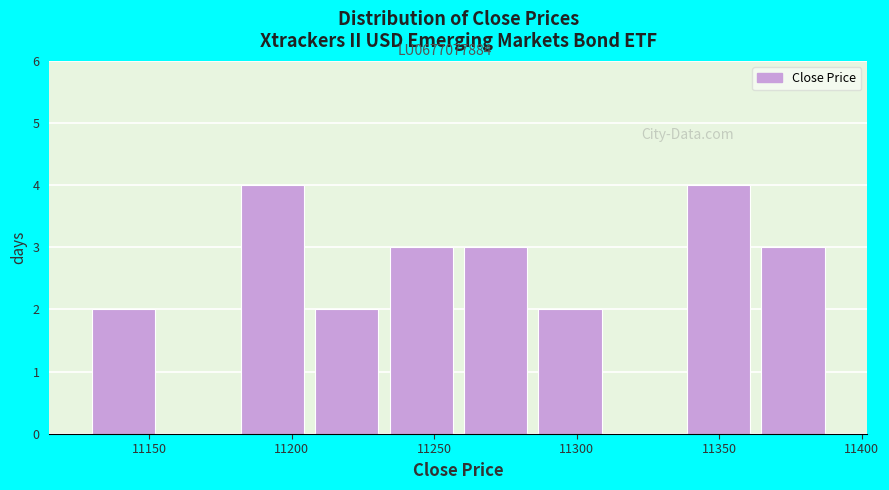

Reading left to right, transcribe this chart: for each bar, give the range it covers on the x-axis and its height. Neither the bar edges nor the heights are printed on the chart, so give them approximately, as read against the axes.

11130 to 11155: 2
11155 to 11180: 0
11180 to 11205: 4
11205 to 11230: 2
11230 to 11260: 3
11260 to 11285: 3
11285 to 11310: 2
11310 to 11335: 0
11335 to 11365: 4
11365 to 11390: 3